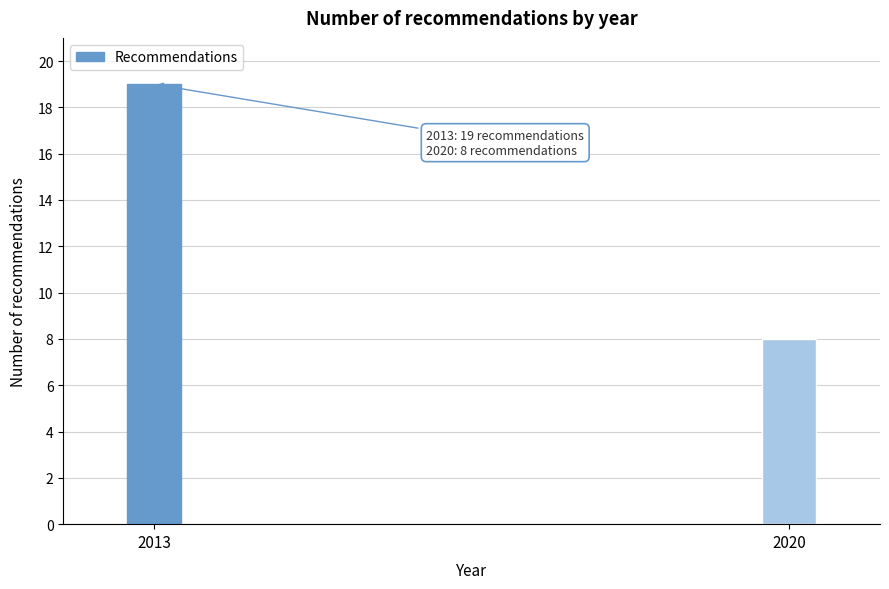

Reading left to right, list all the values displayed in this chart.

19	8